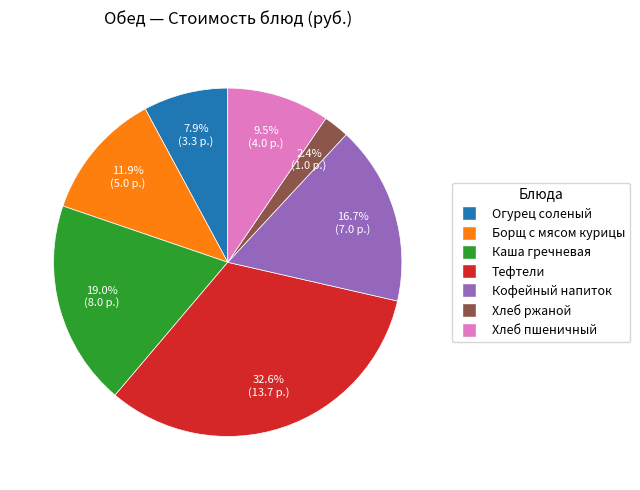

Is there any slice that represents more than half of the pie?

No